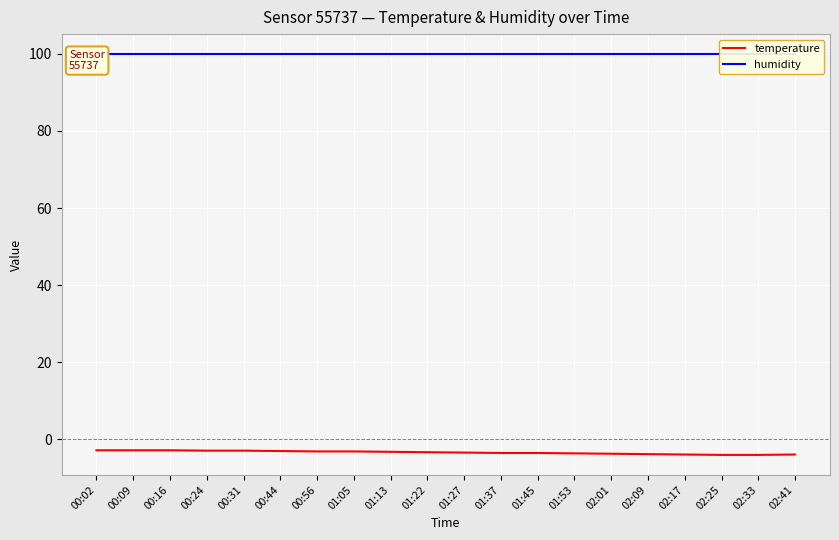

Is the value of temperature at 02:01 greater than the value of humidity at 00:31?

No